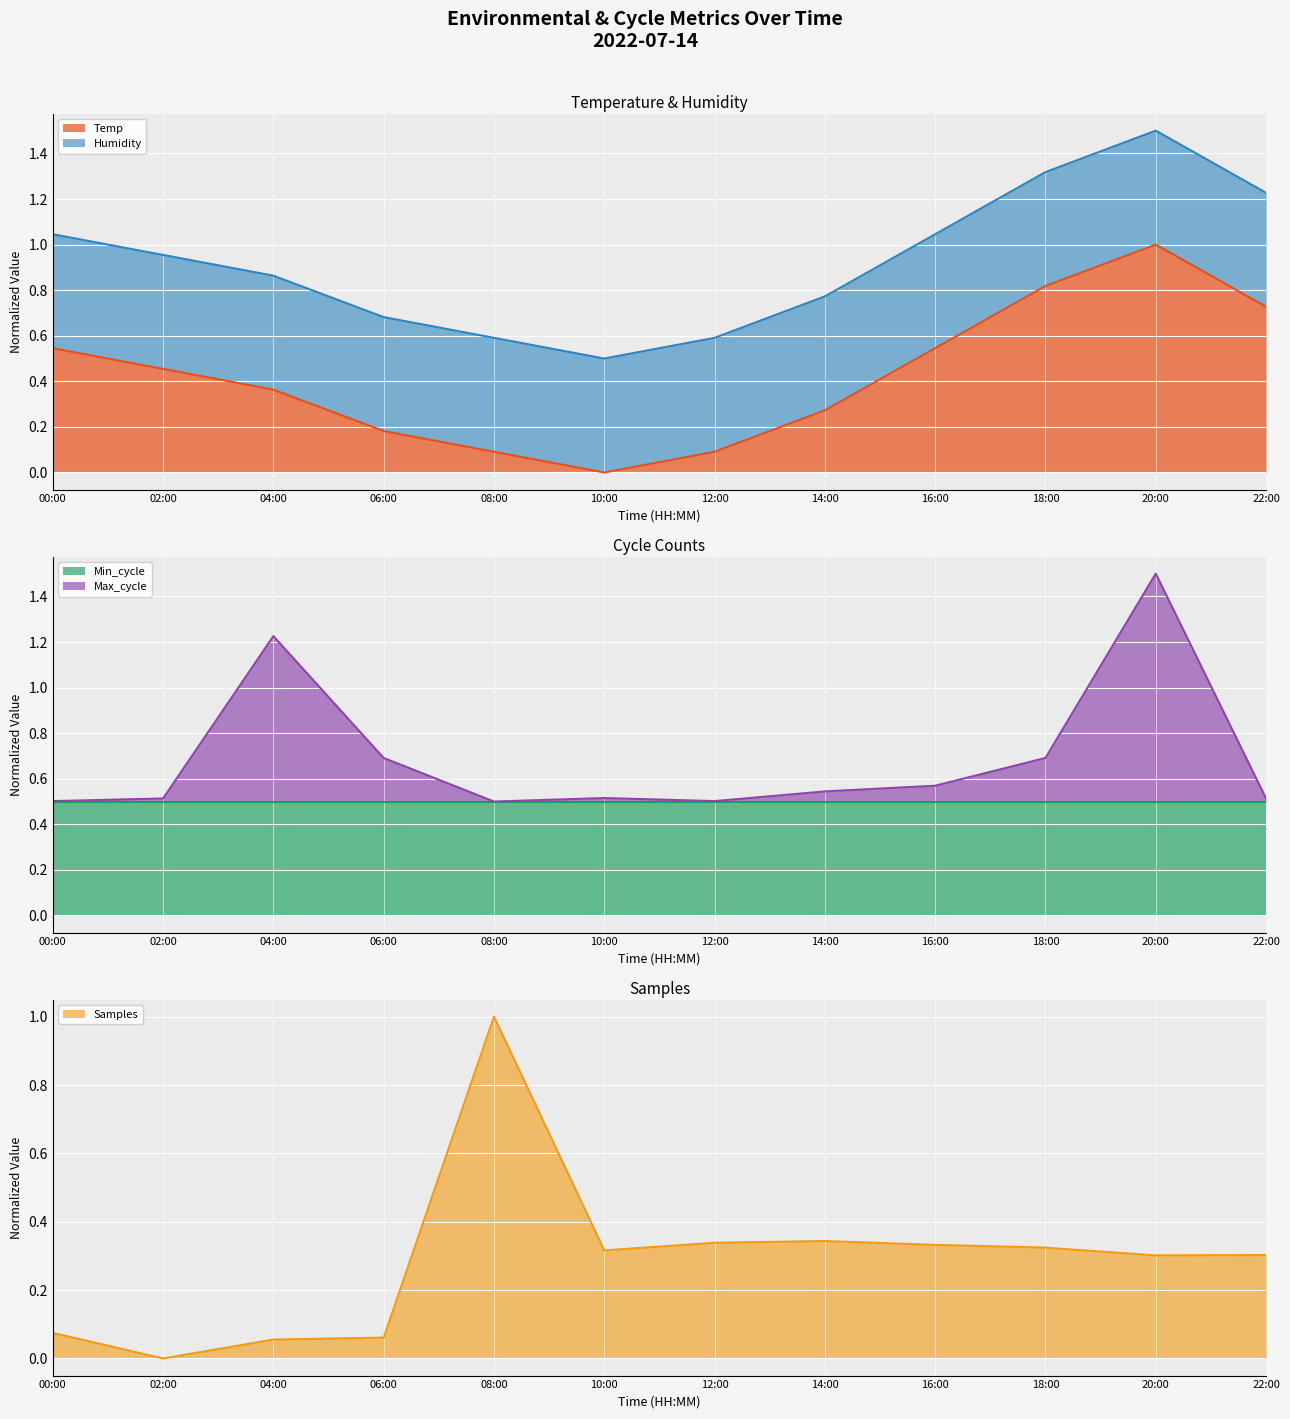

Is it true that Temp equals 1.0 at 20:00?

True